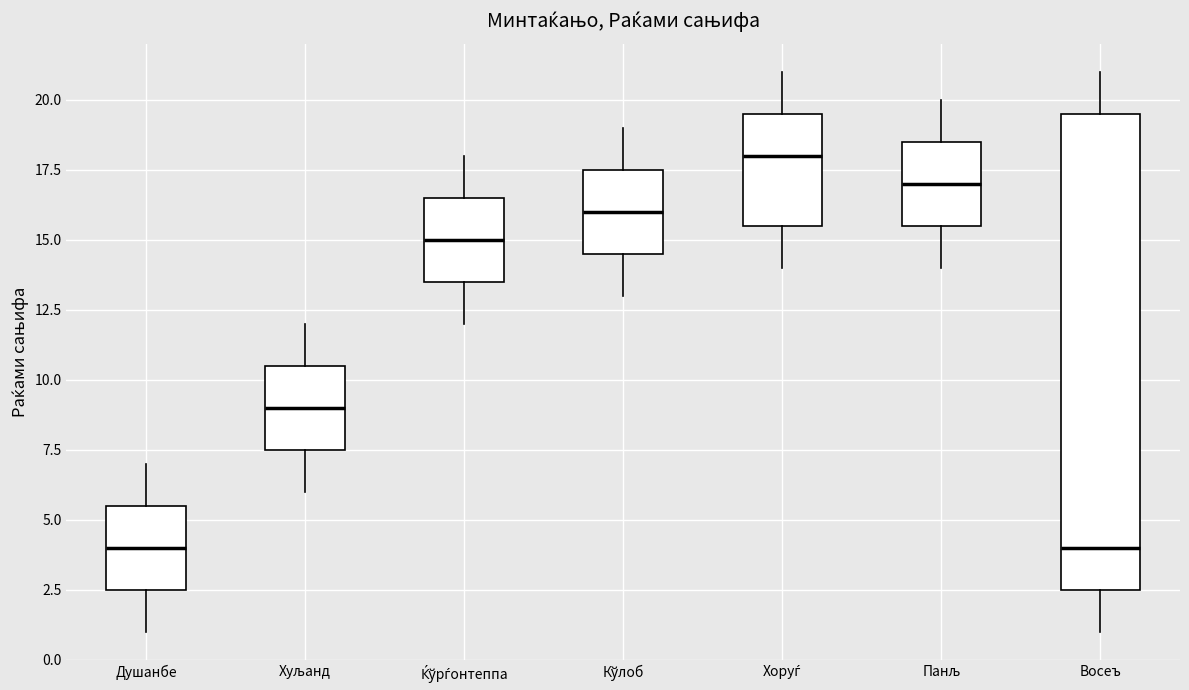

Comparing the boxes themselves (not the whiskers), which one is the tallest?

Восеъ